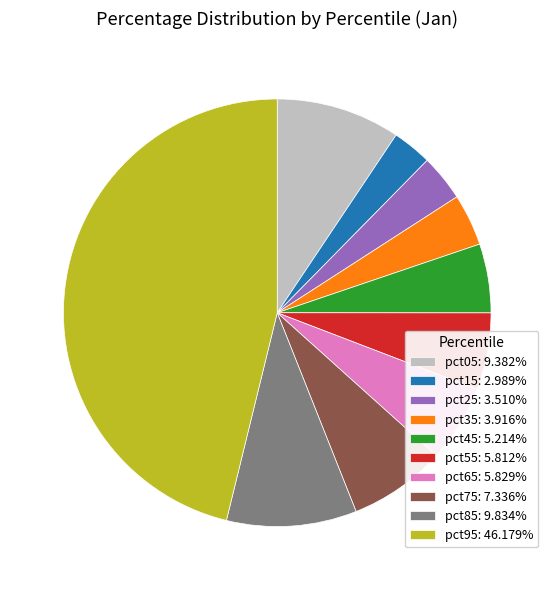

Is the sum of pct35: 3.916% and pct15: 2.989% greater than half?

No